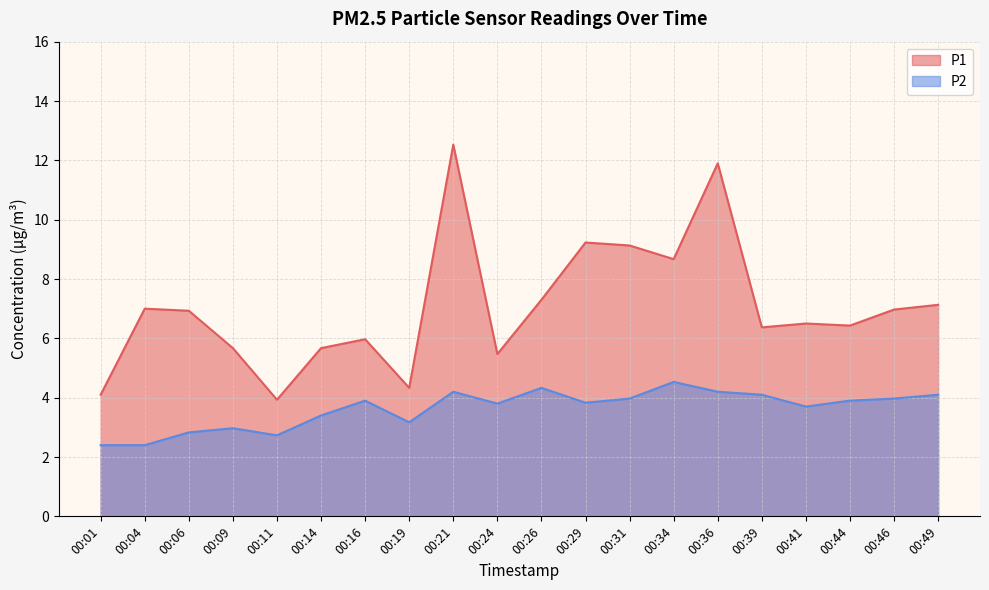

True or false: P2 and P1 intersect in this chart.

False